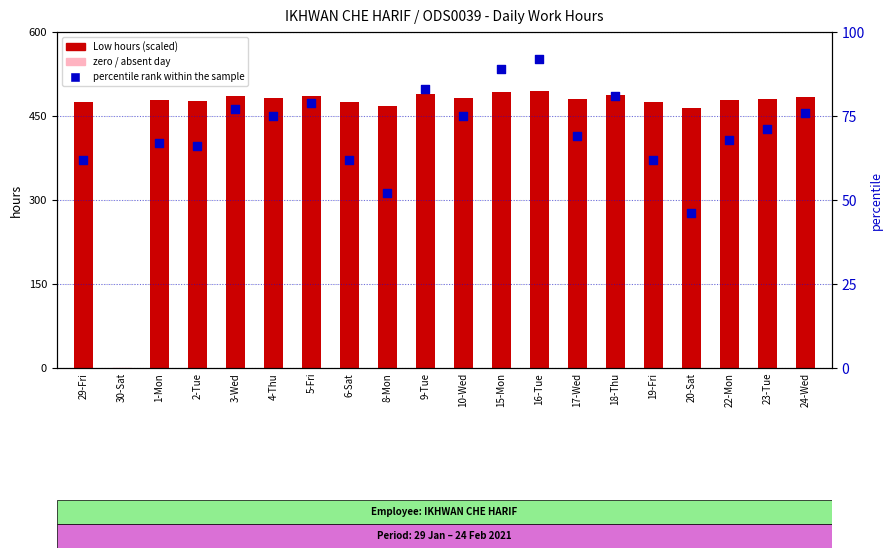

At which category is the sum across all series the highest?

16-Tue